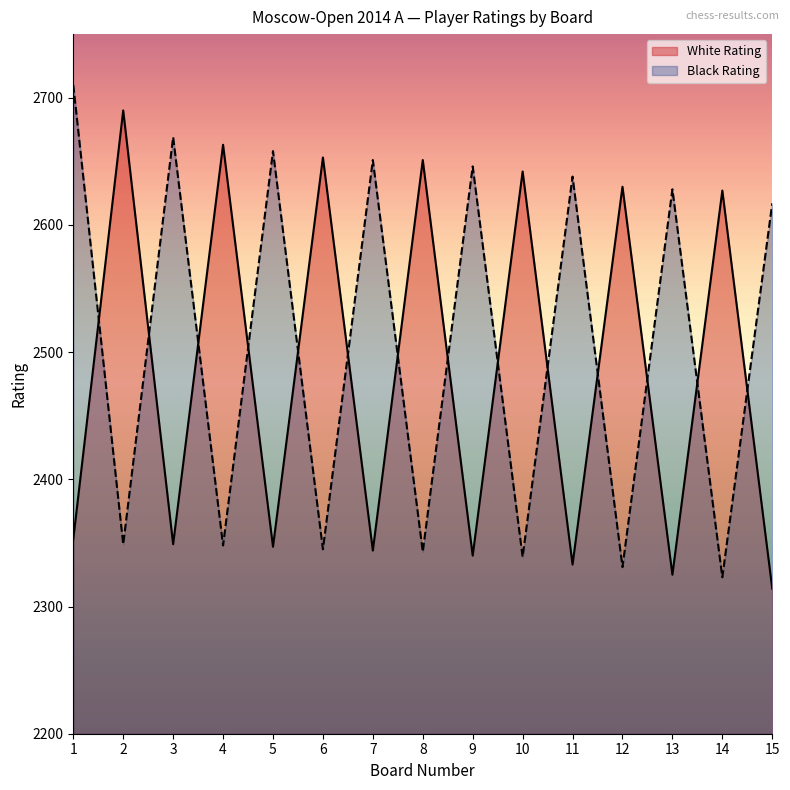

Reading left to right, transcribe all the data shown in this chart.

White Rating: 2353	2690	2349	2663	2347	2653	2344	2651	2340	2642	2333	2630	2325	2627	2314
Black Rating: 2710	2349	2669	2348	2658	2345	2651	2343	2646	2339	2638	2331	2628	2323	2617